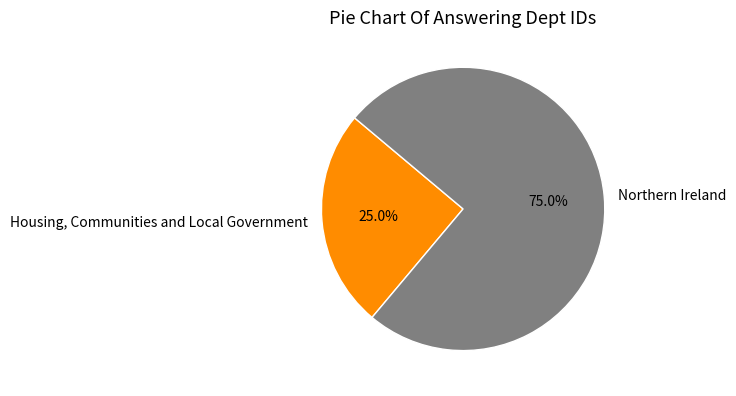

Which category has the smallest portion of the pie?

Housing, Communities and Local Government